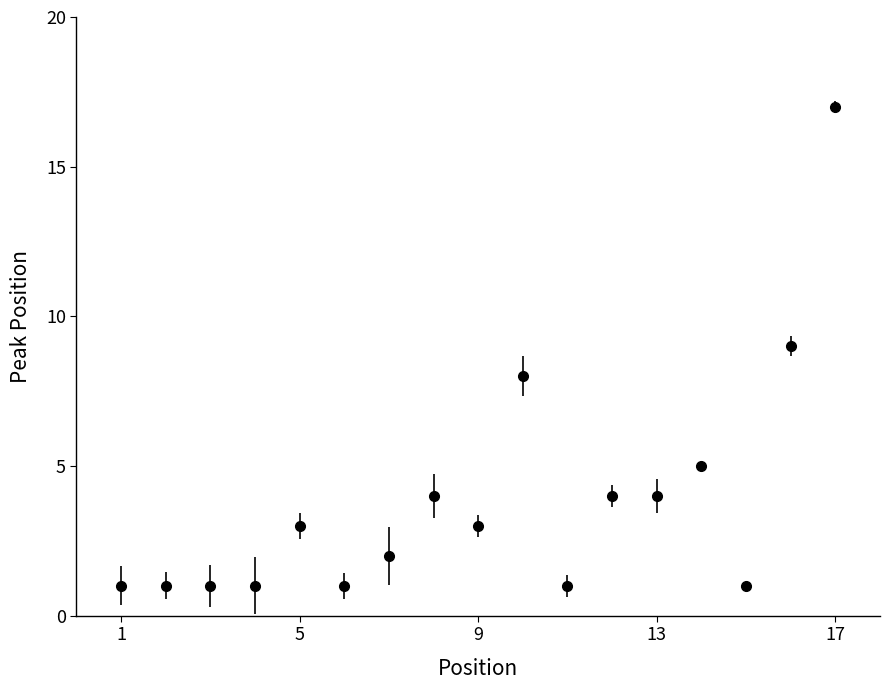

True or false: there are more than 1 points higher than both neighbors.

True